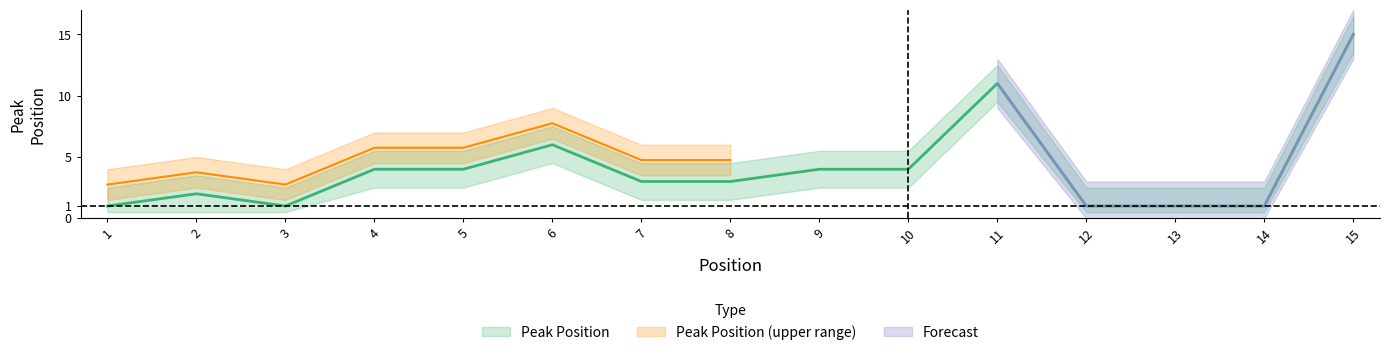

Reading left to right, what are all the values shown in this chart?

1=1	2=2	3=1	4=4	5=4	6=6	7=3	8=3	9=4	10=4	11=11	12=1	13=1	14=1	15=15